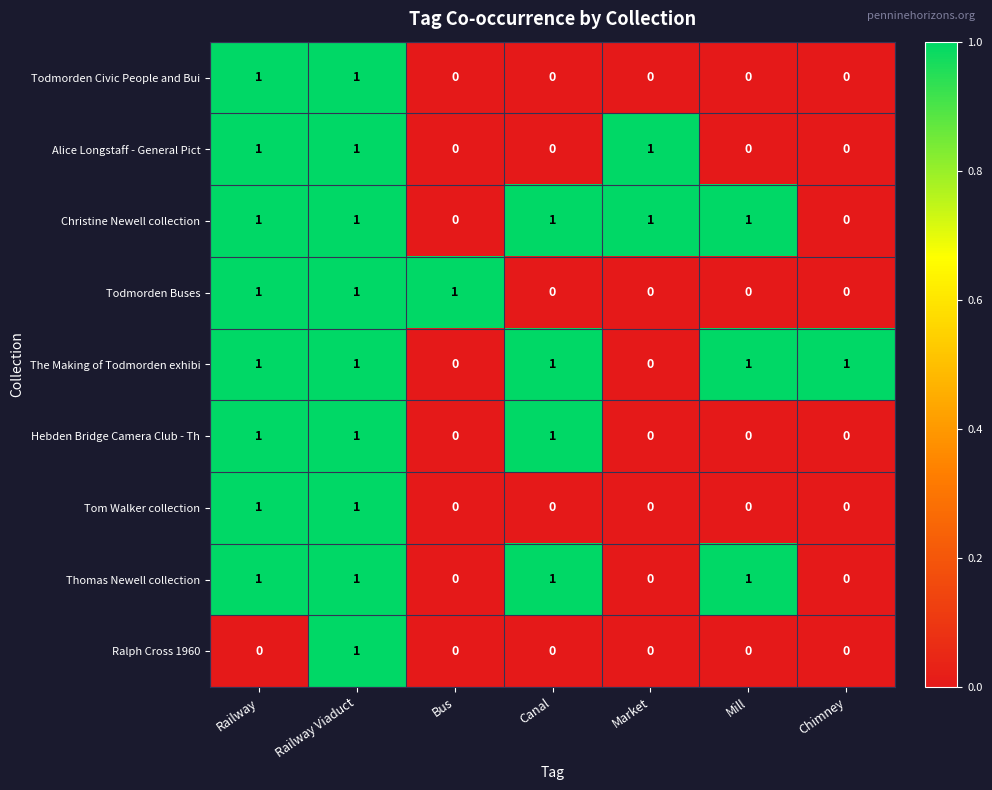

Which series changed the most between Railway and Railway Viaduct?

Ralph Cross 1960